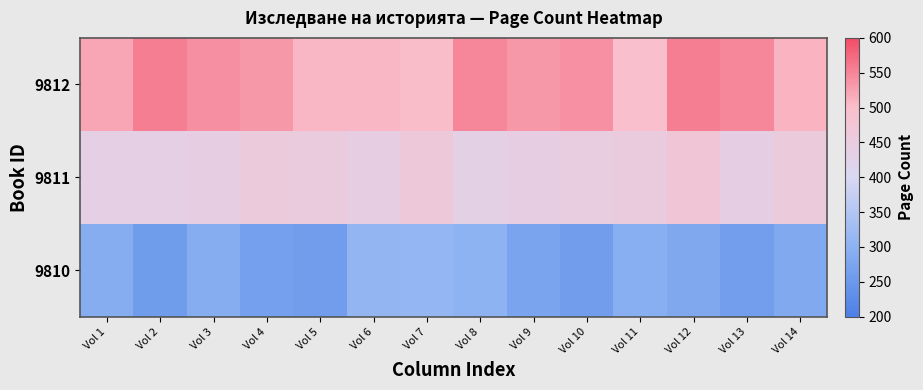

Which series has the largest range (max minus min)?

9812